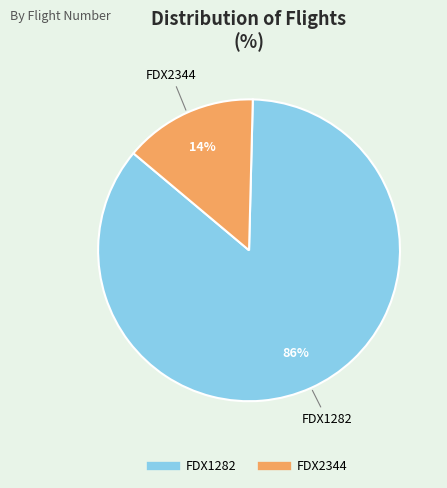

What is the largest slice in the pie chart?

FDX1282